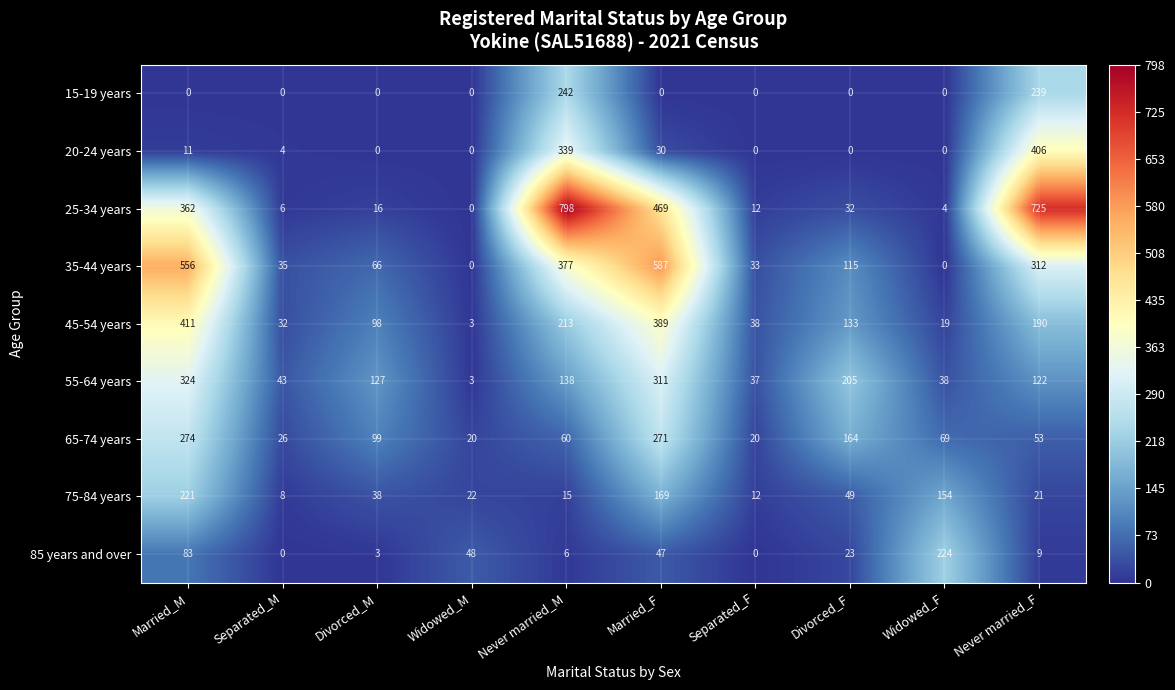

At how many categories does at least one series exceed 238?

4